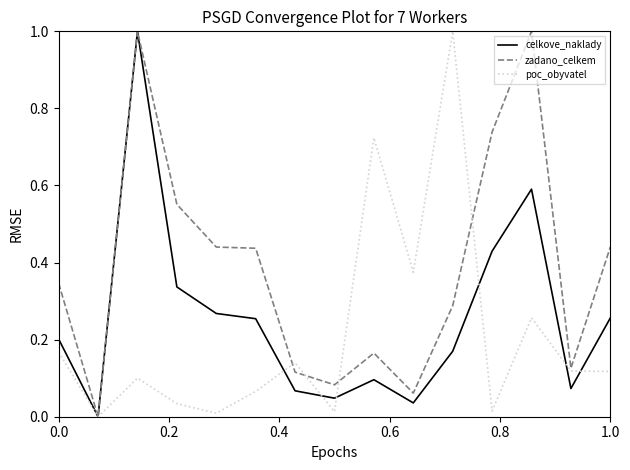

Which series has the largest total across all categories?

zadano_celkem